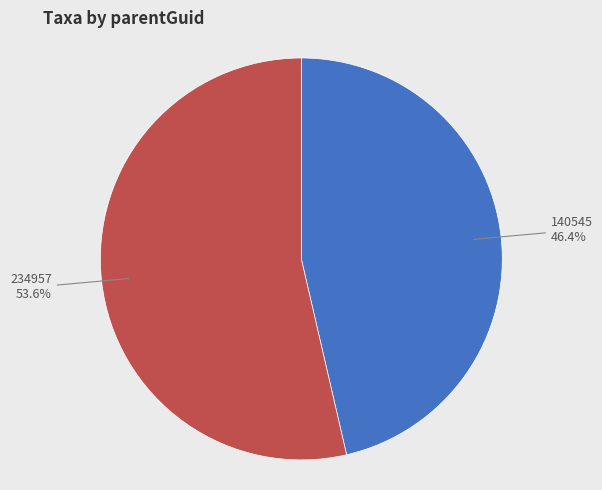

Is there a majority slice in this chart?

Yes